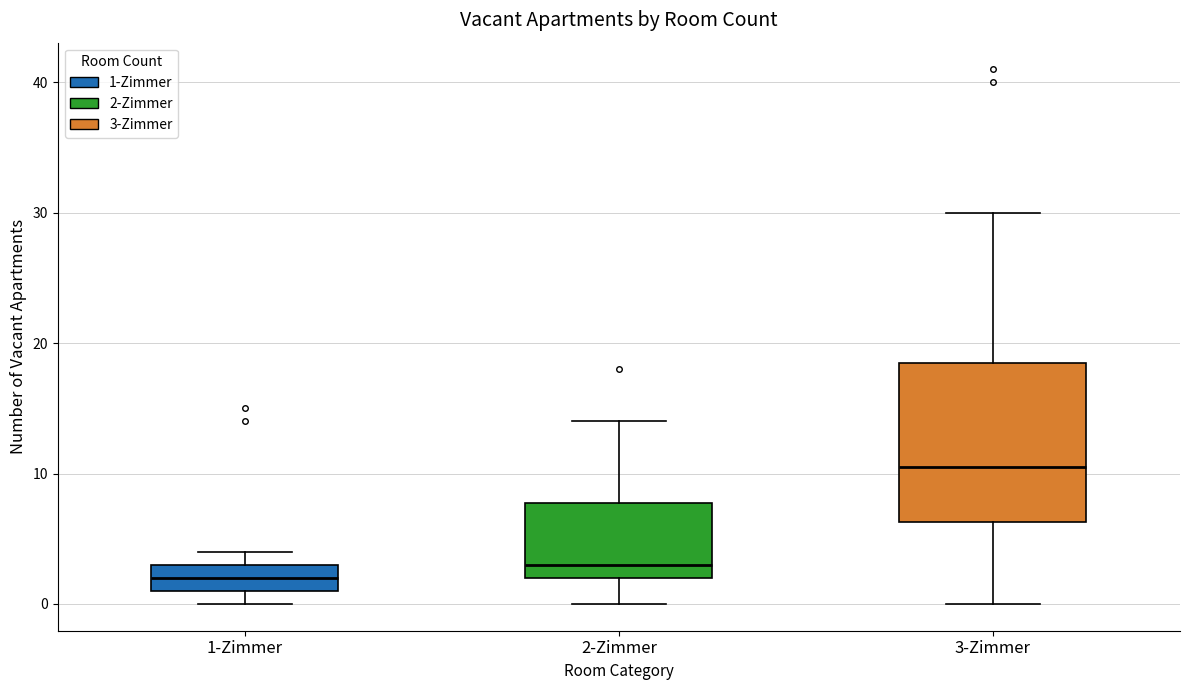

Which box's median line is the highest?

3-Zimmer